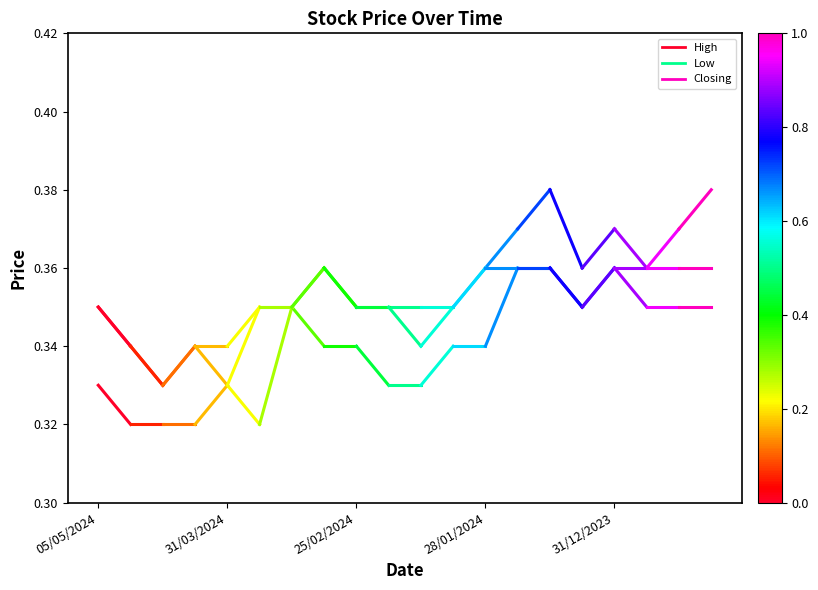

How many lines are shown in the chart?

3